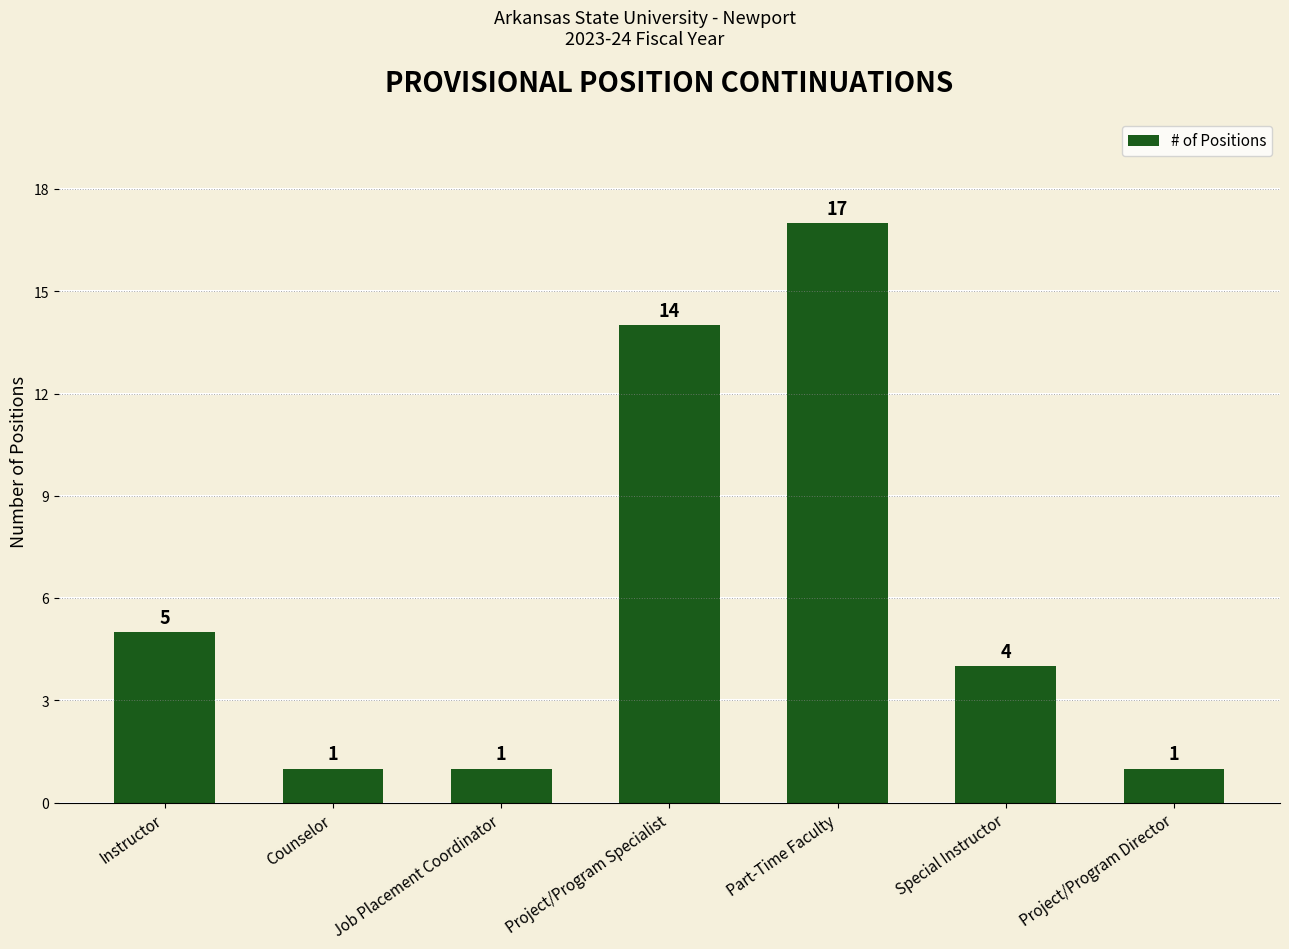

Reading right to left, extract all data points from this chart.

Project/Program Director=1	Special Instructor=4	Part-Time Faculty=17	Project/Program Specialist=14	Job Placement Coordinator=1	Counselor=1	Instructor=5